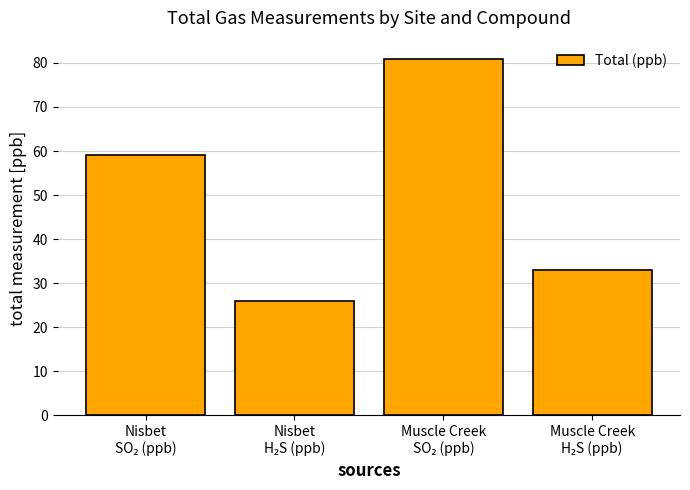

What is the average value?

50